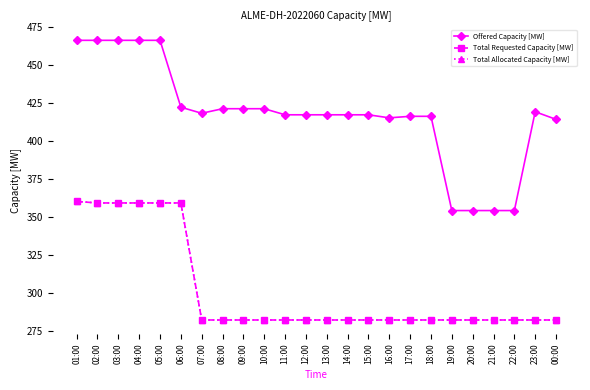

Where does the Offered Capacity [MW] series first go above 417?

01:00